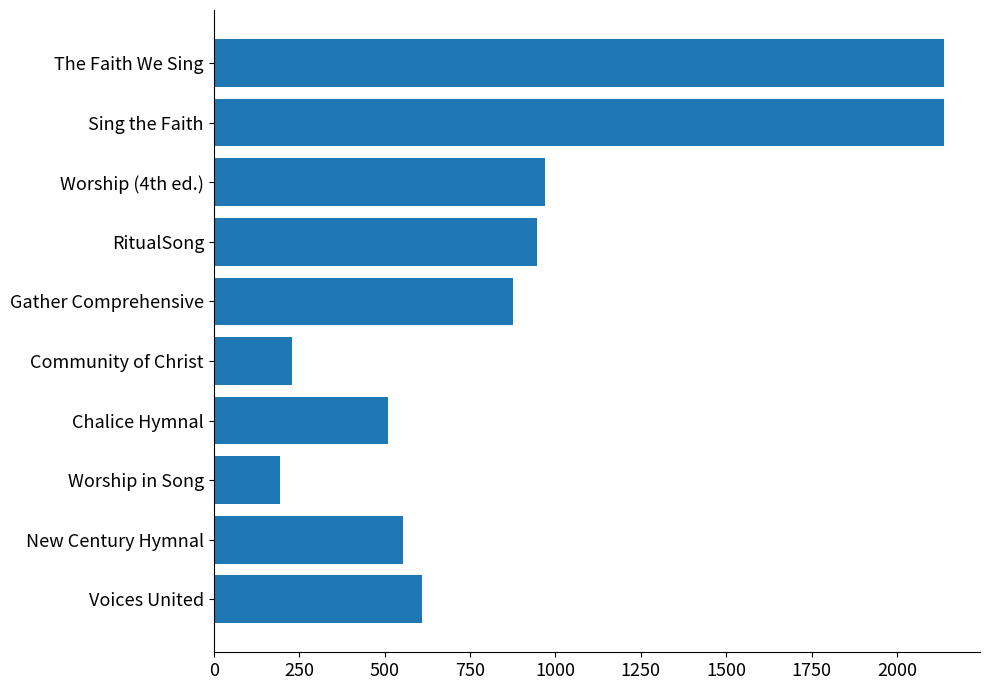

What is the sum of the values at Voices United and Gather Comprehensive?

1488